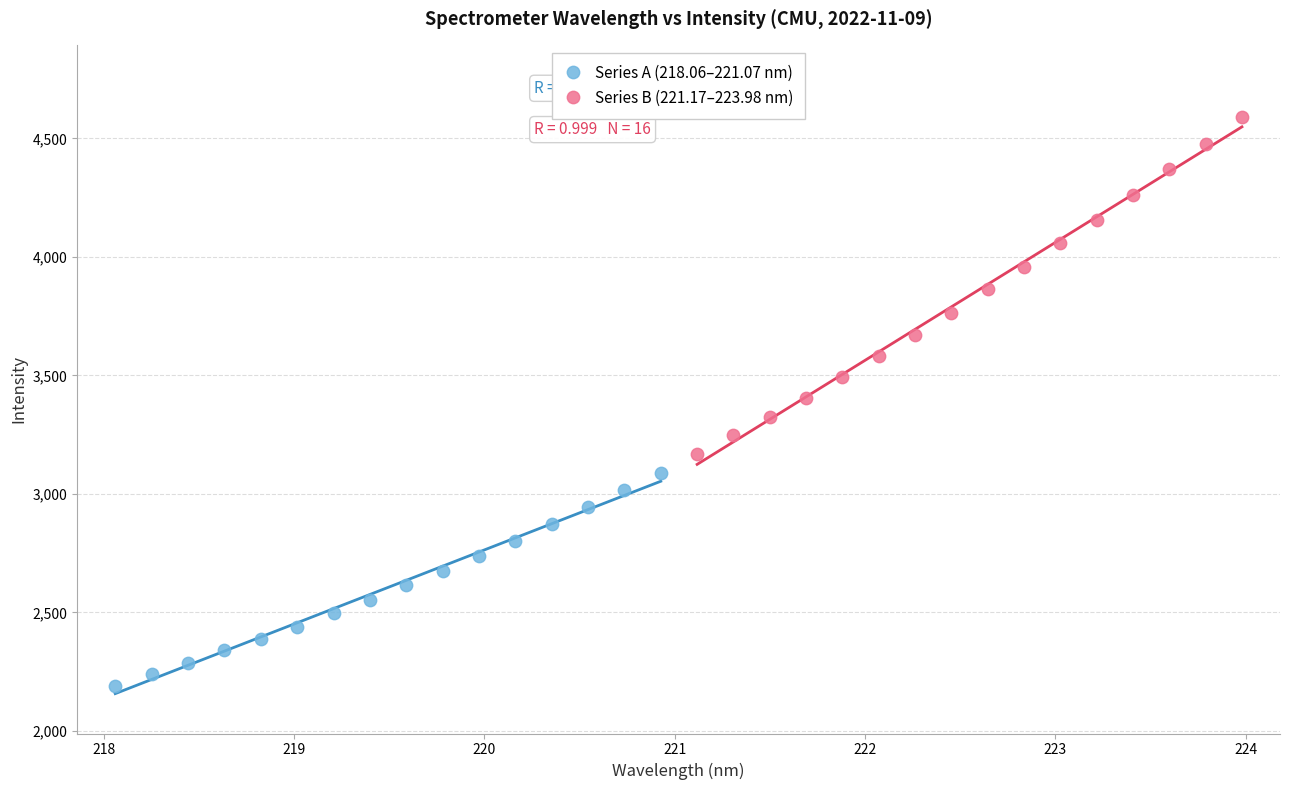

Which series has the largest Y range (max minus min)?

Series B (221.17–223.98 nm)